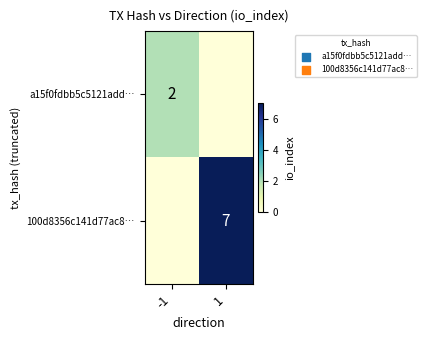

The value of a15f0fdbb5c5121add… at -1 is 2. True or false?

True